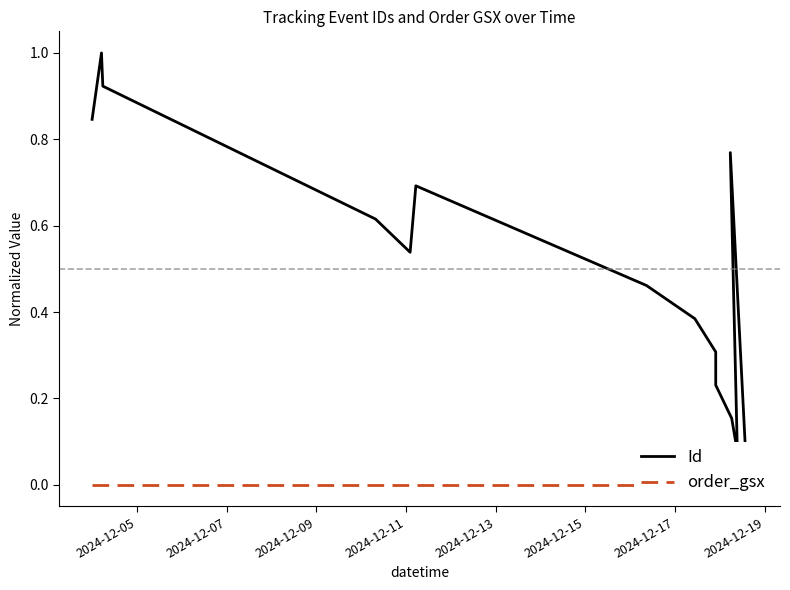

Rank the series at 2024-12-05 from highest to lowest value.

Id, order_gsx